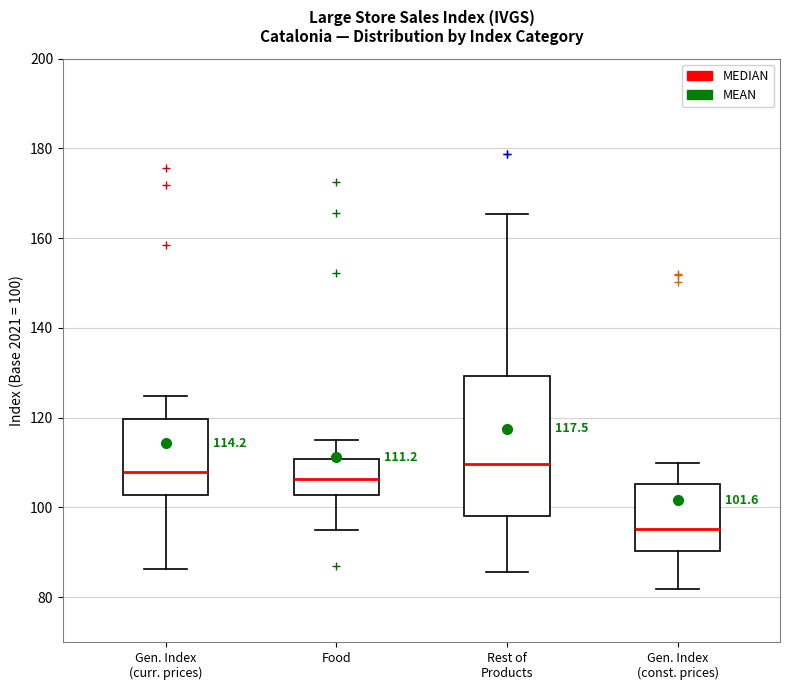

Comparing the boxes themselves (not the whiskers), which one is the tallest?

Rest of Products